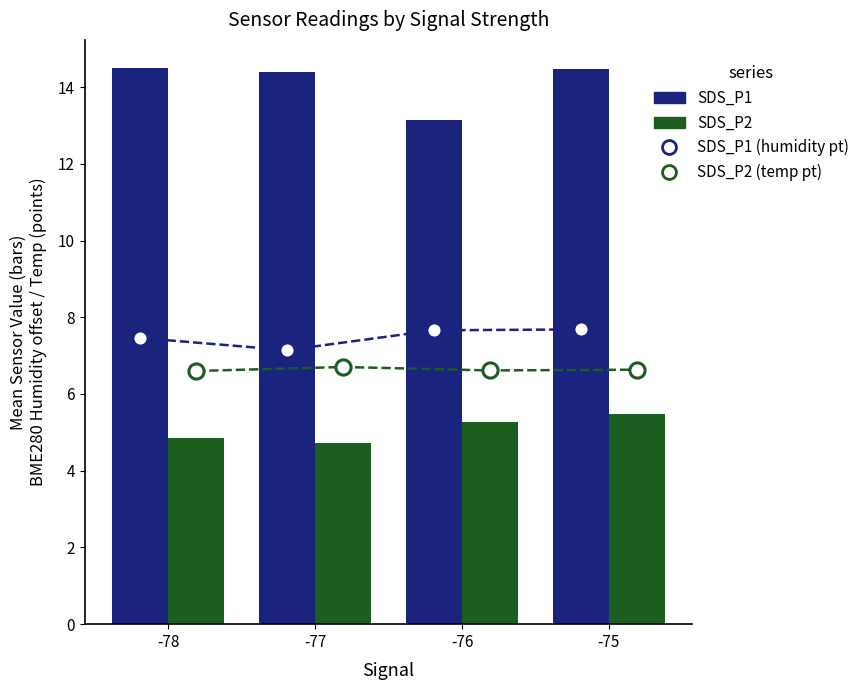

At how many categories does at least one series exceed 8?

4